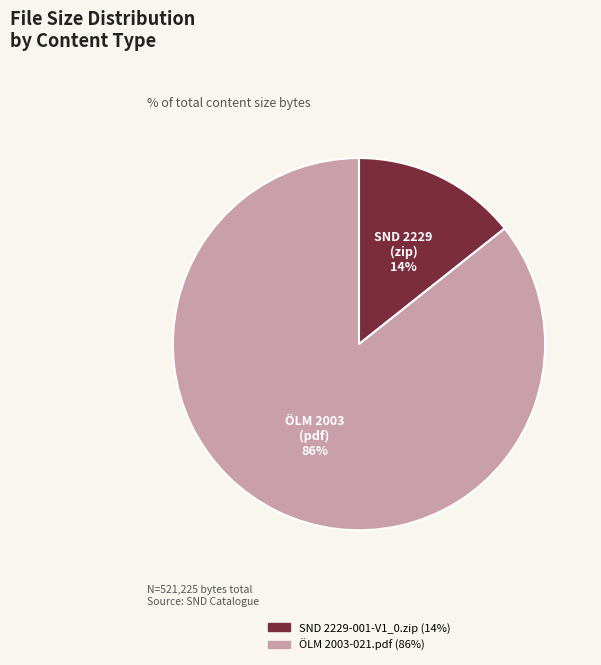

Does ÖLM 2003-021.pdf account for over 50% of the chart?

Yes